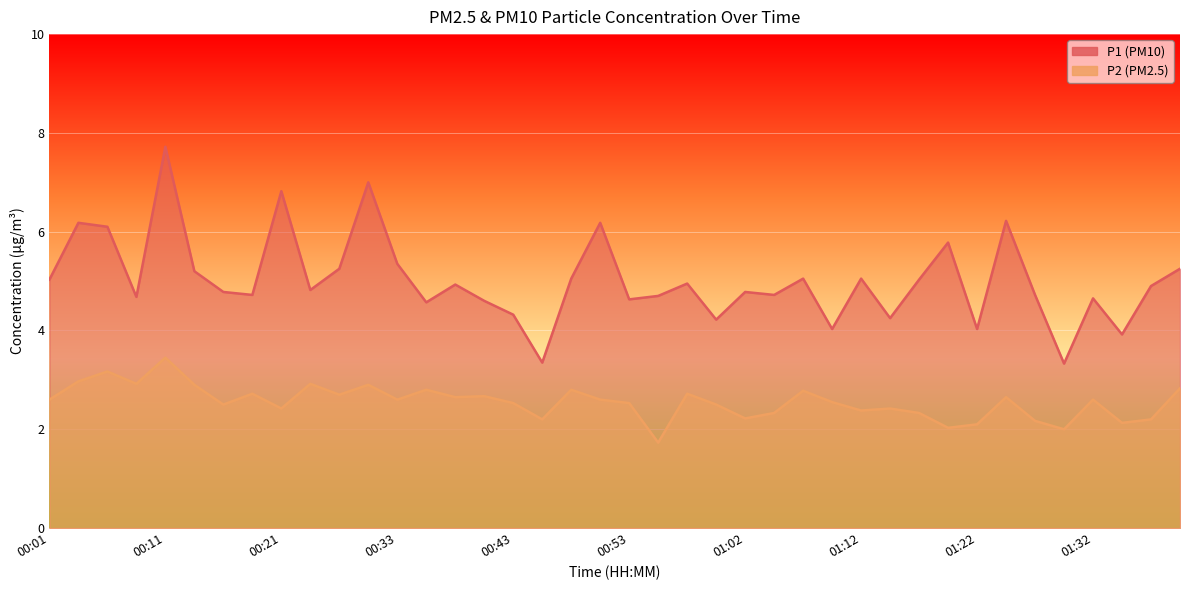

What is the approximate value of P2 at 00:58?

2.7